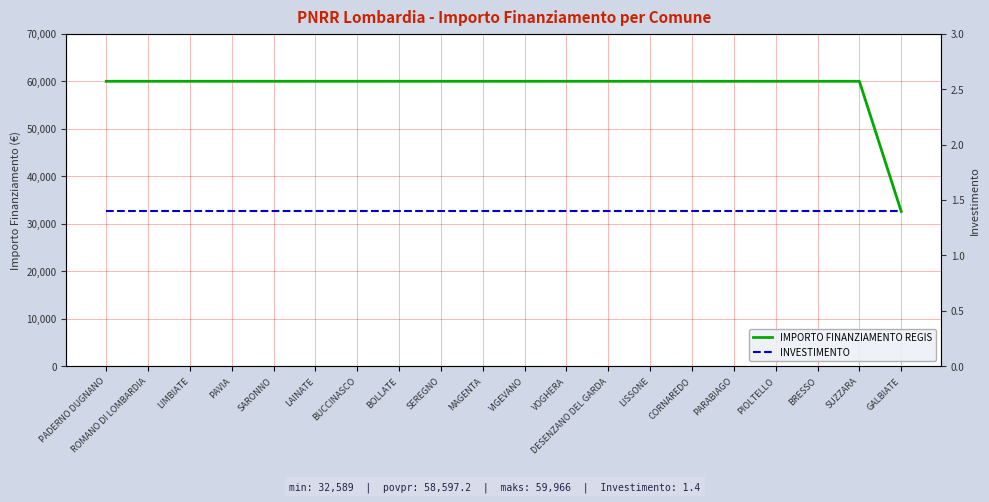

The IMPORTO FINANZIAMENTO REGIS series shows 59966.0 at VIGEVANO. True or false?

True